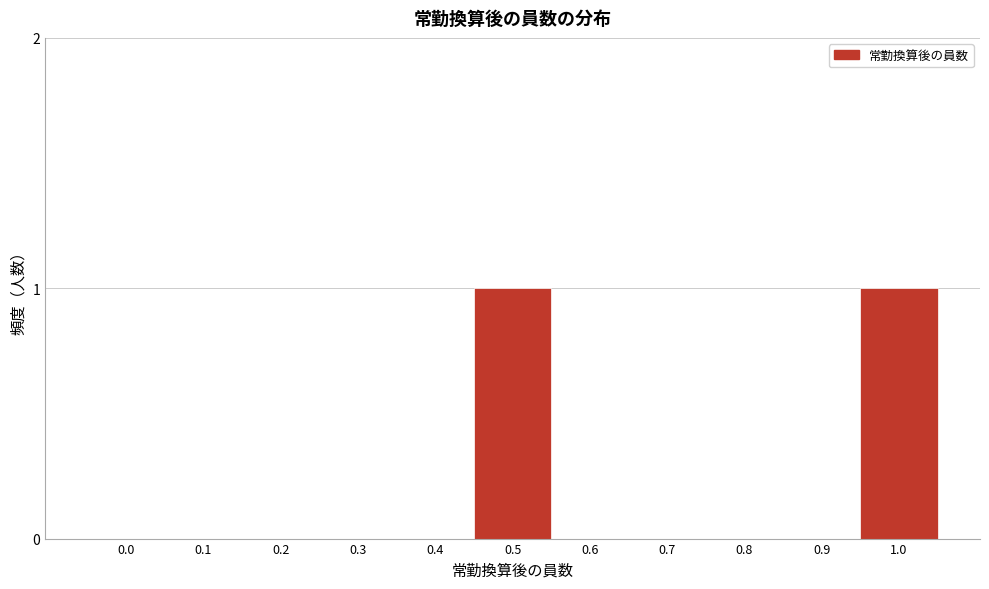

Reading right to left, list all the values displayed in this chart.

1.0=1	0.9=0	0.8=0	0.7=0	0.6=0	0.5=1	0.4=0	0.3=0	0.2=0	0.1=0	0.0=0